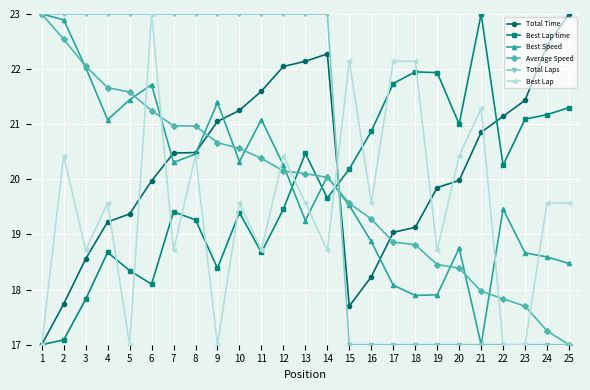

What is the sum of all Average Speed values?

497.1